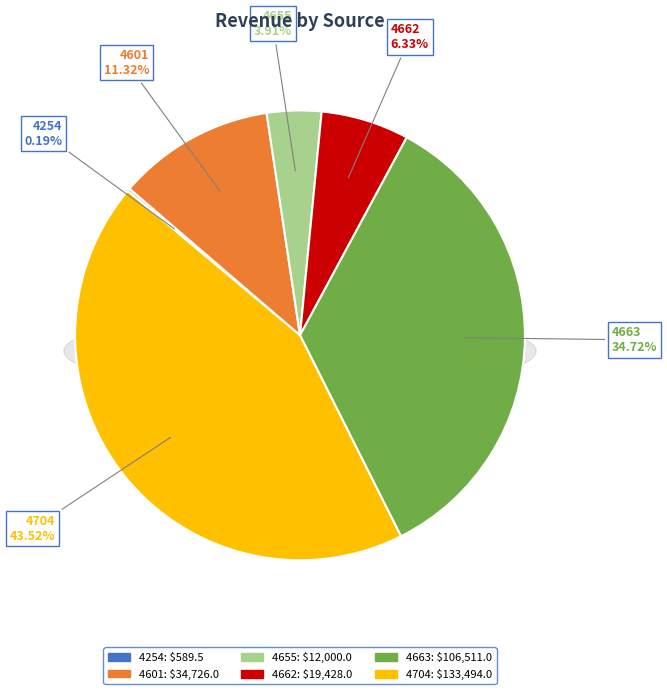

What is the ratio of the value at 4662 to the value at 4601?

0.6